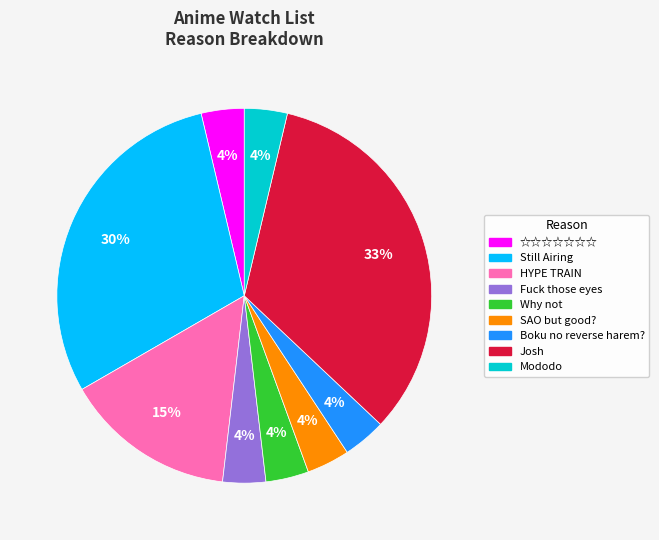

Approximately how many times larger is the value at Why not compared to ☆☆☆☆☆☆☆?

1.0